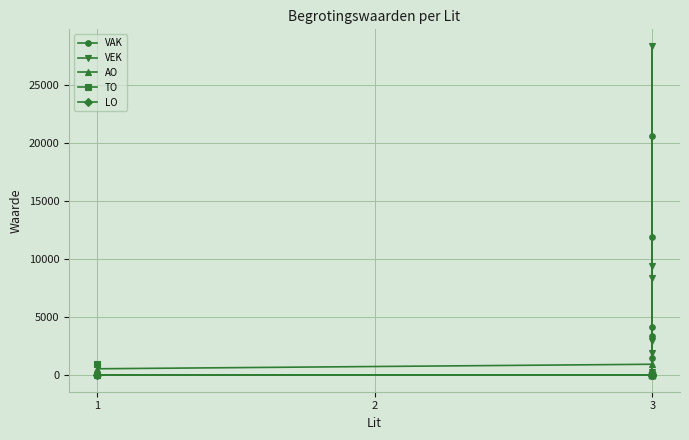

How many lines are shown in the chart?

5